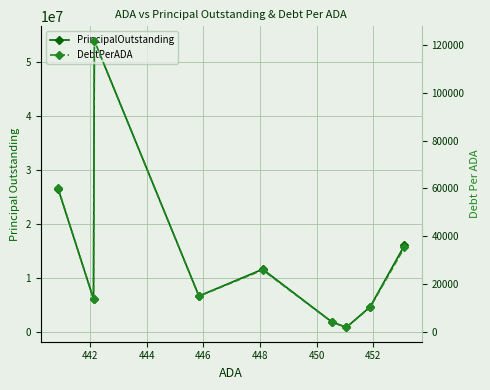

In PrincipalOutstanding, how many points are higher than both neighbors (excluding endpoints)?

2